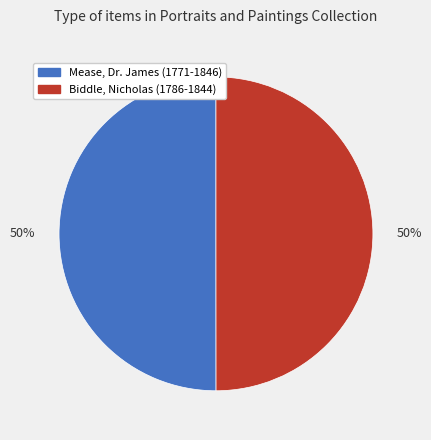

How many slices are in this pie chart?

2